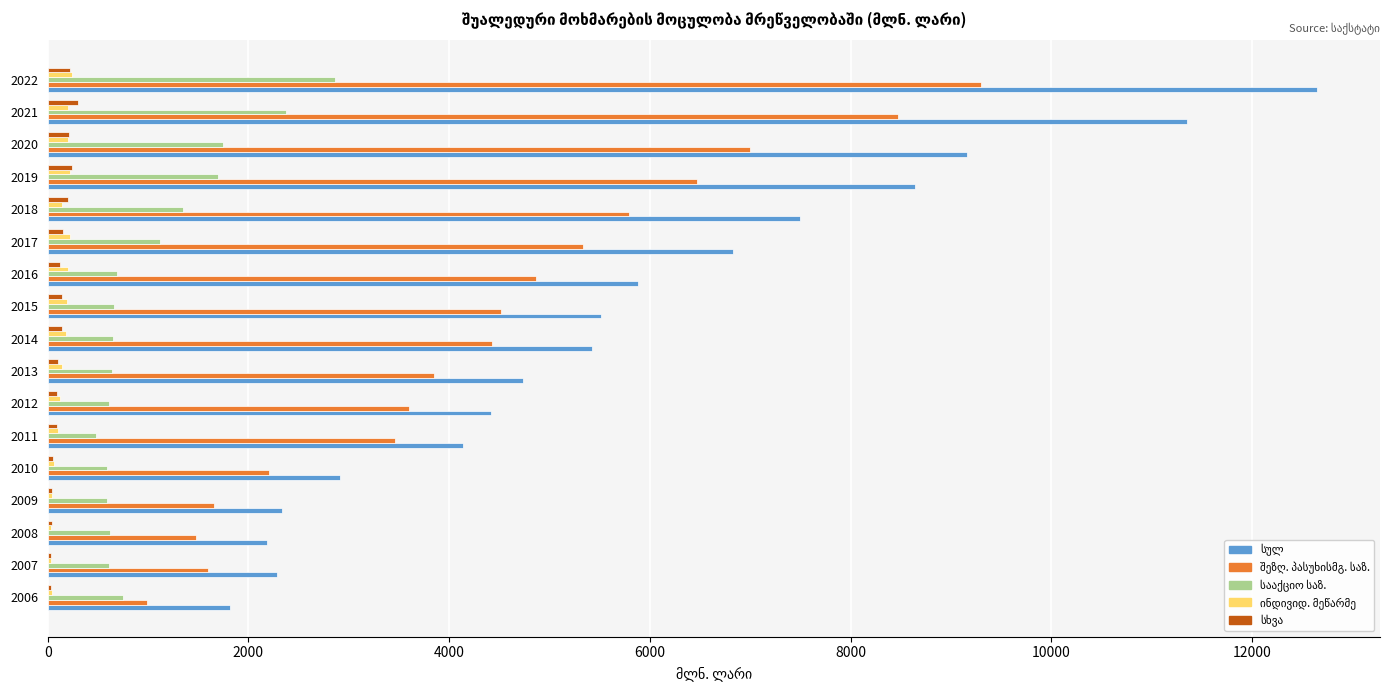

Which label corresponds to the largest value in the chart?

2022